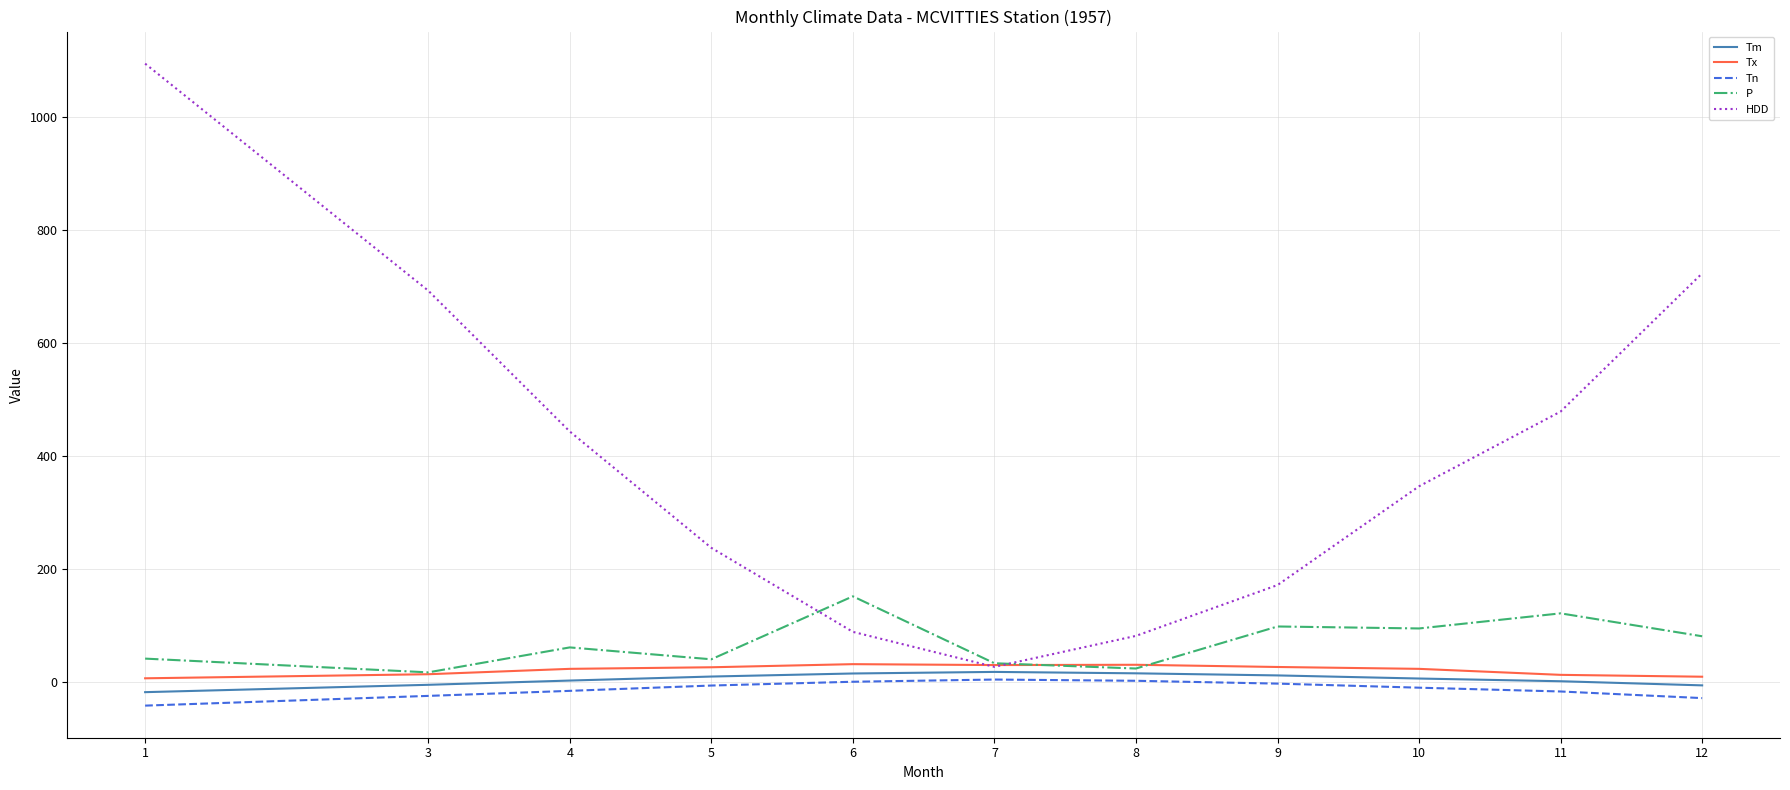

The value of P at 9 is 154.4. True or false?

False